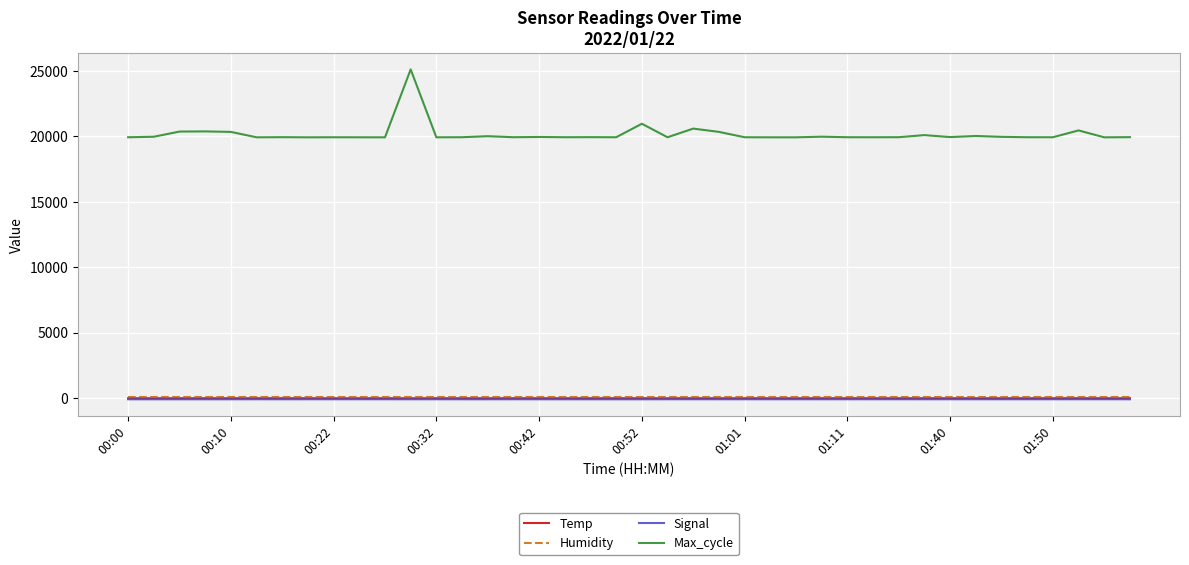

Which series has the largest total across all categories?

Max_cycle